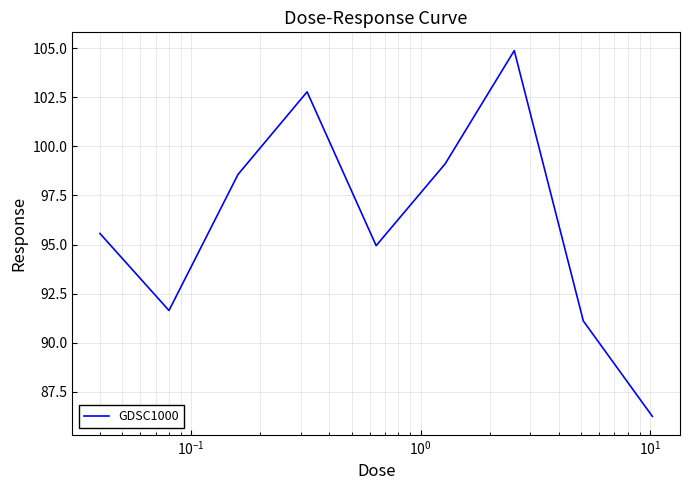

What is the smallest value displayed?

86.2